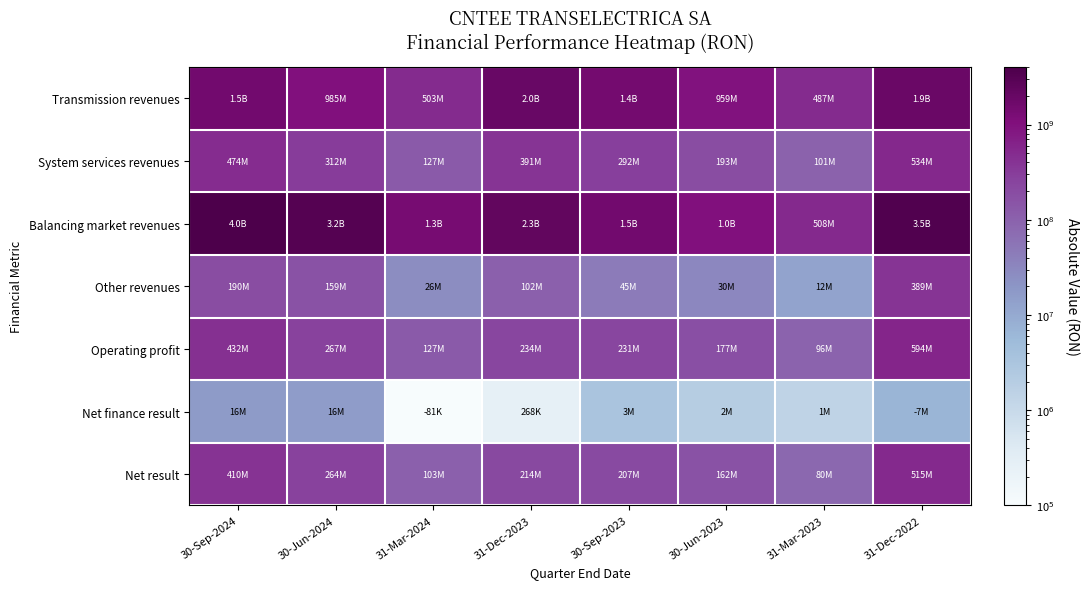

What is the total value across all series at 31-Mar-2024?

2218929293